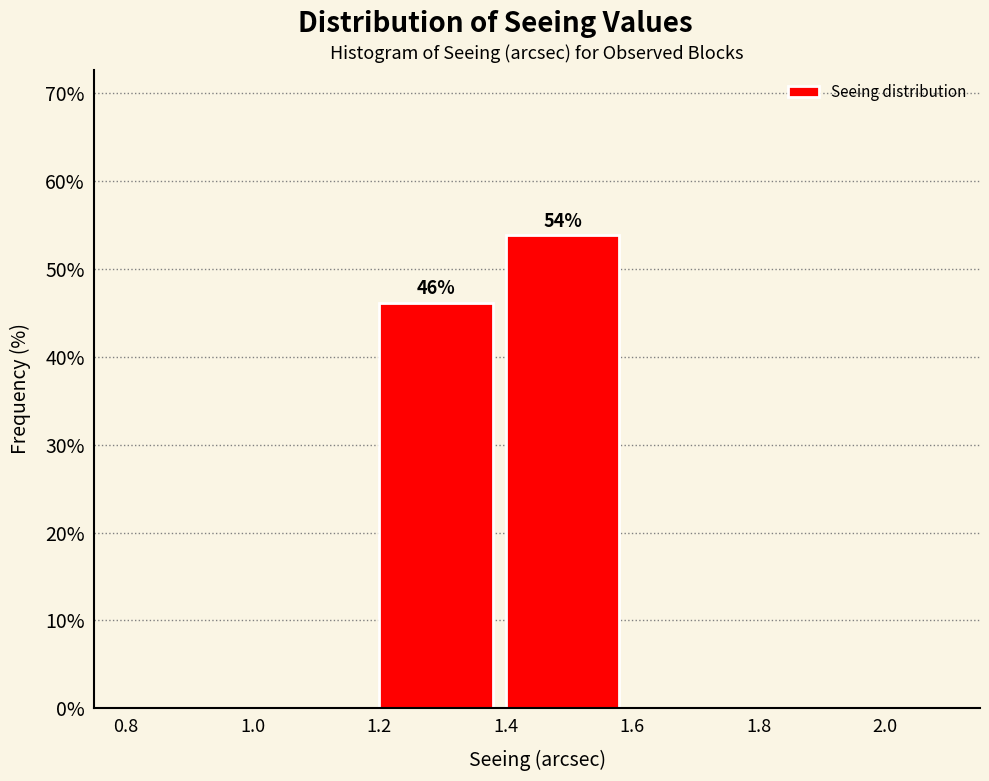

Reading left to right, list all the values displayed in this chart.

0.8=0.0	1.0=0.0	1.2=46.2	1.4=53.8	1.6=0.0	1.8=0.0